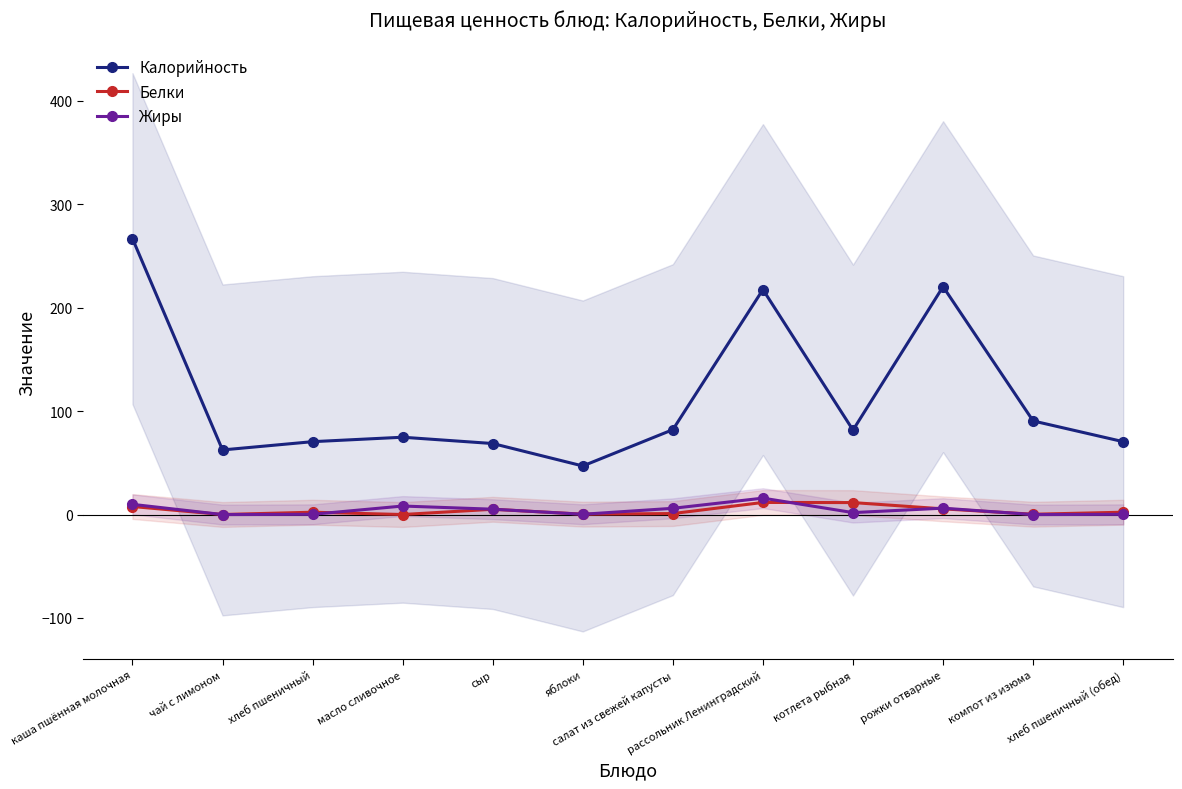

What is the sum of all Калорийность values?

1353.3